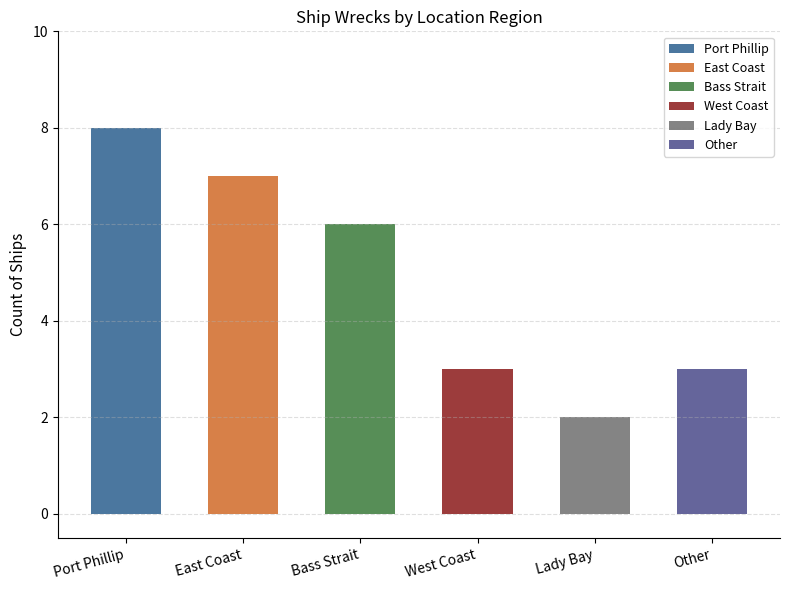

What is the average value?

5